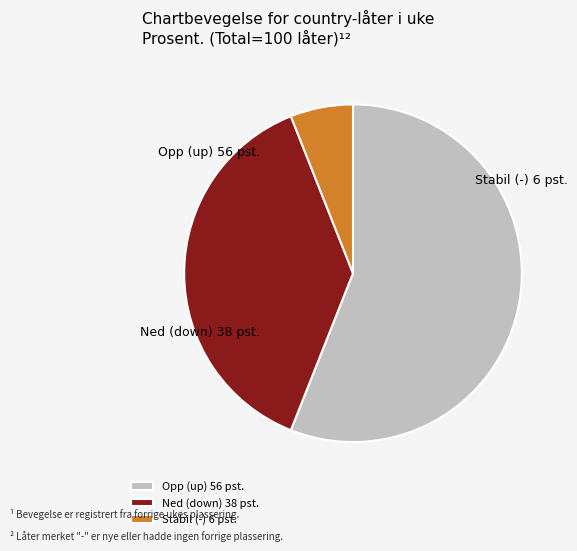

Count the number of slices in the pie.

3